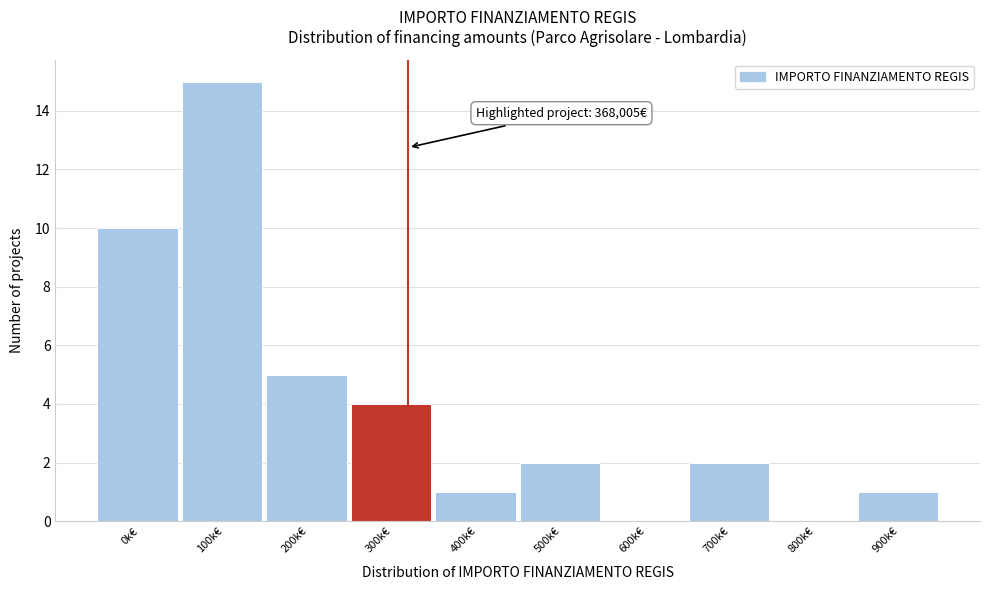

Reading left to right, extract all data points from this chart.

0k€=10	100k€=15	200k€=5	300k€=4	400k€=1	500k€=2	600k€=0	700k€=2	800k€=0	900k€=1